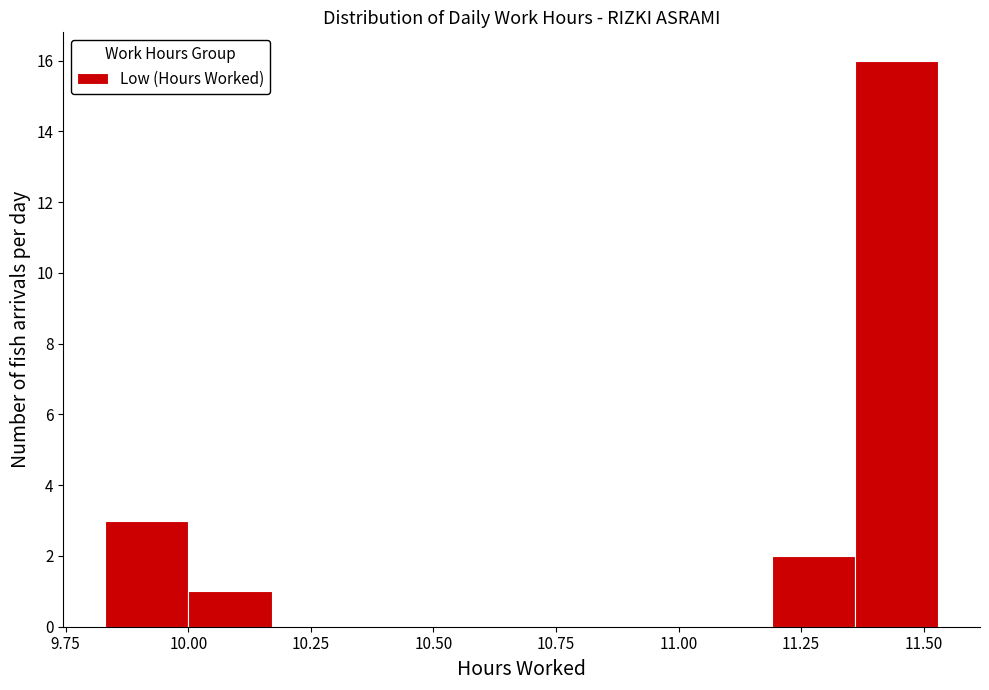

Around what value on the x-axis is the tallest bar? Give the approximate position of its centre, as read against the axis.

11.45